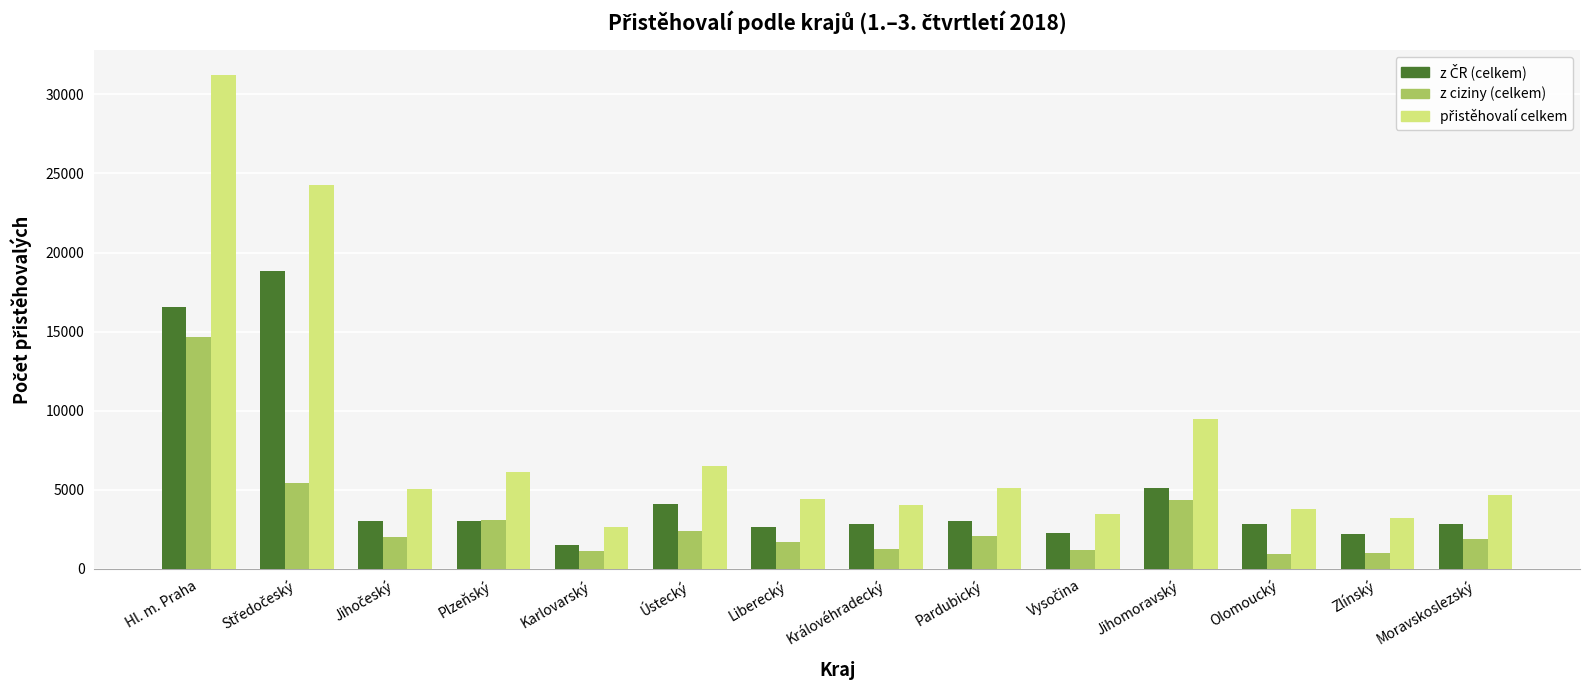

The value of z ciziny (celkem) at Hl. m. Praha is 14636. True or false?

True